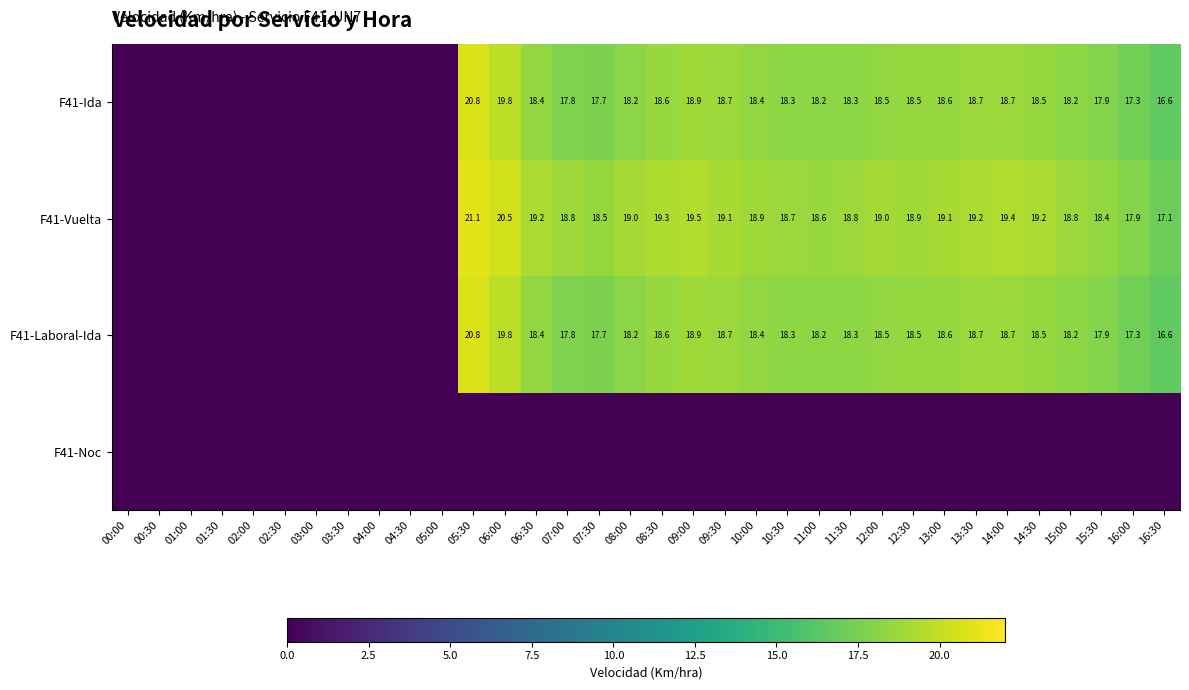

Which category has the lowest value across all series?

00:00